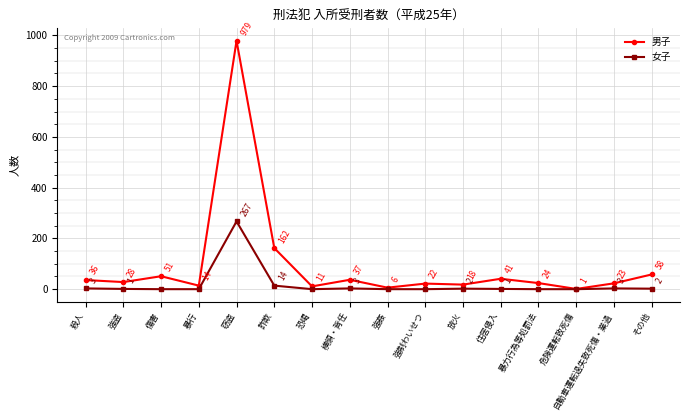

How many values in 女子 are above zero?

9